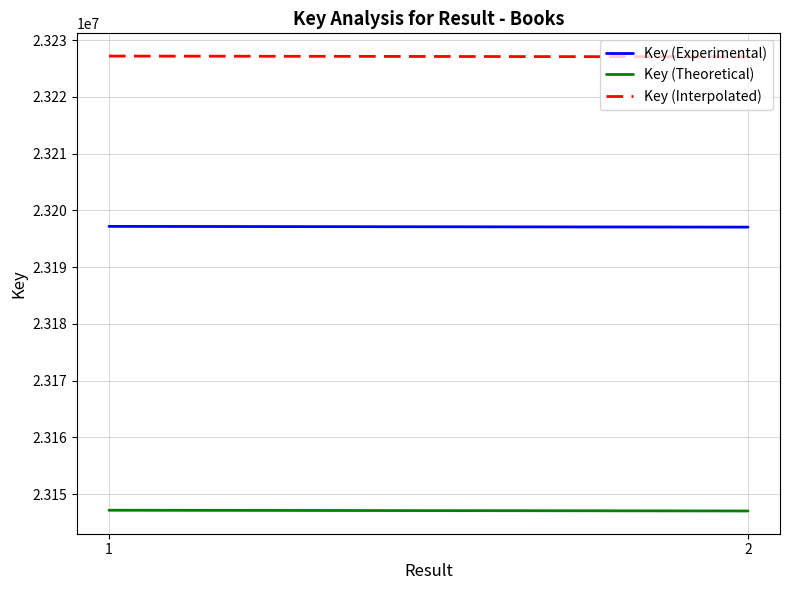

What is the highest value of the Key (Experimental) series?

23197173